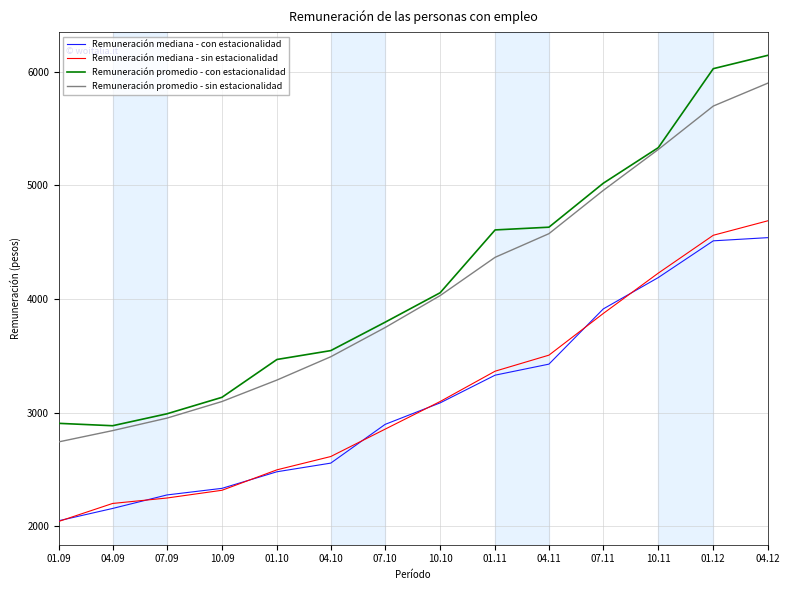

Which series has the largest total across all categories?

Remuneración promedio - con estacionalidad